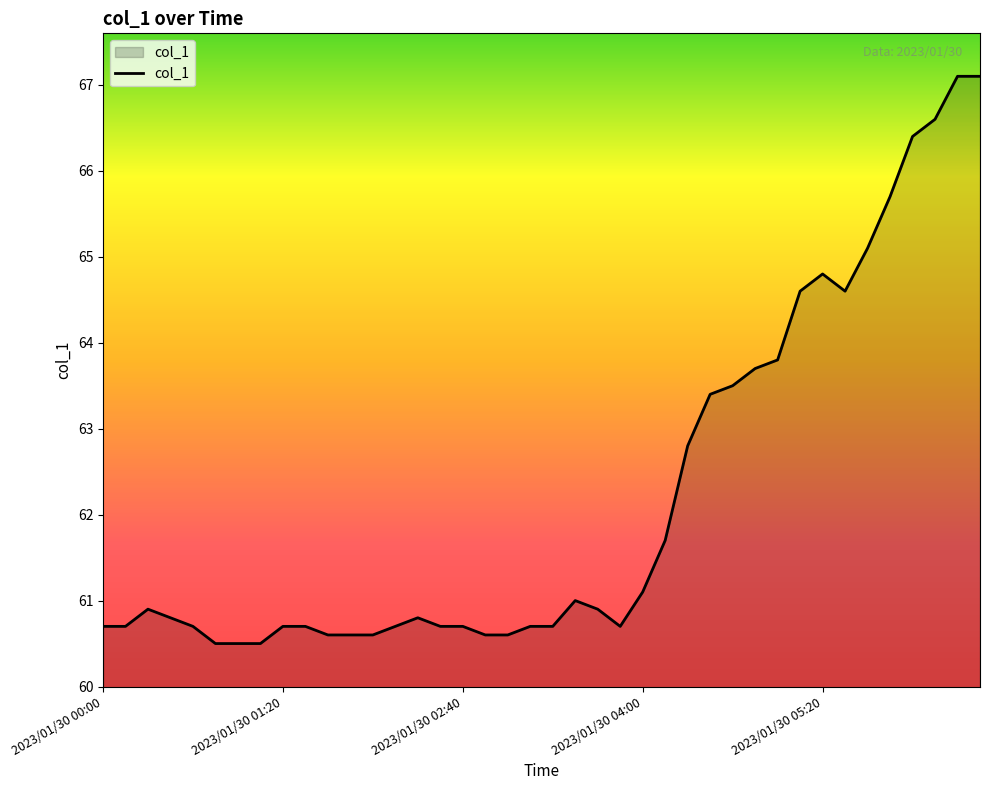

What is the maximum value shown in the chart?

67.1